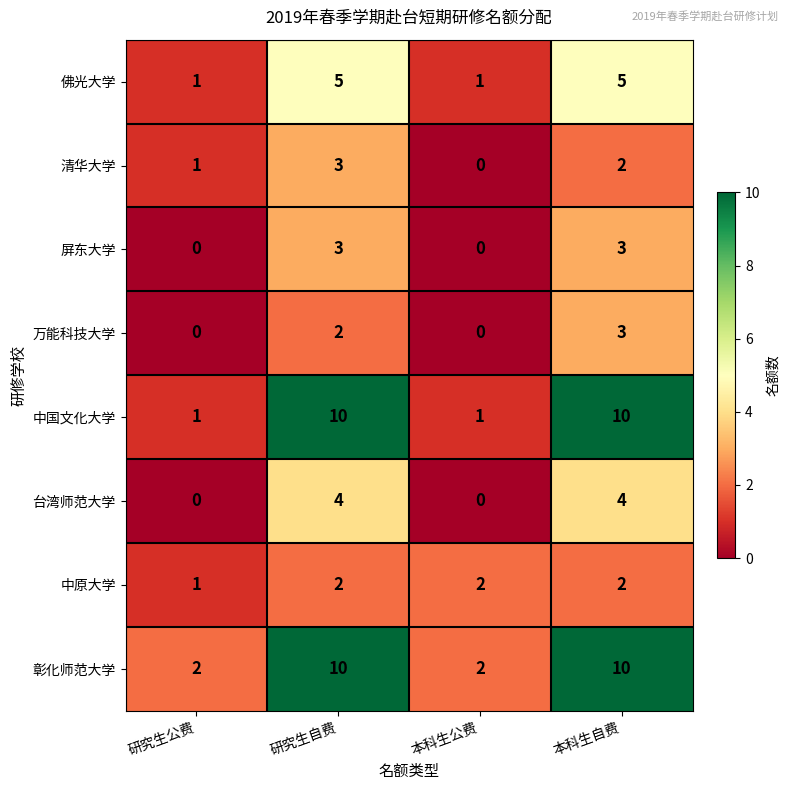

How many distinct data groups are displayed?

8